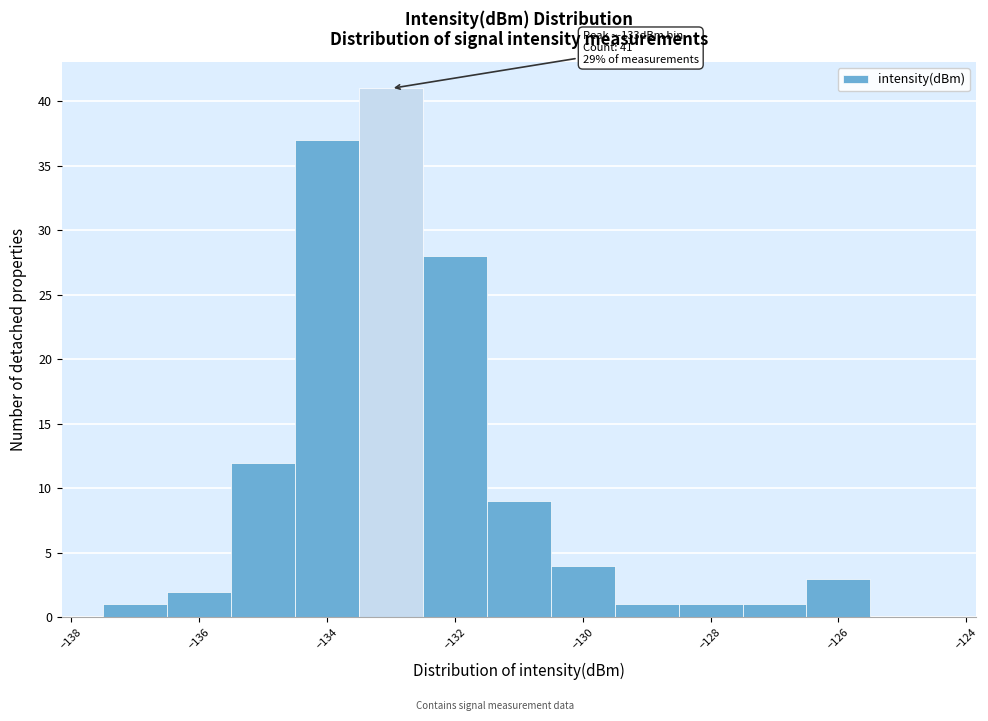

Over which range of the x-axis is the bar tallest?

-133.5 to -132.5